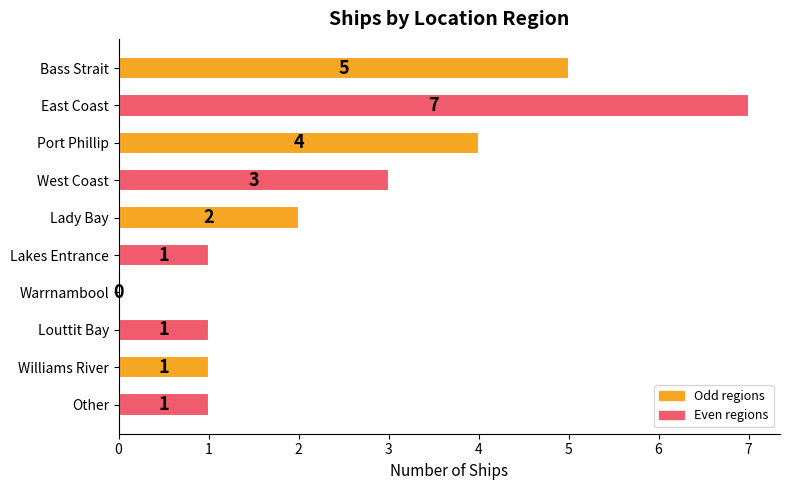

Does the chart contain stacked bars?

No